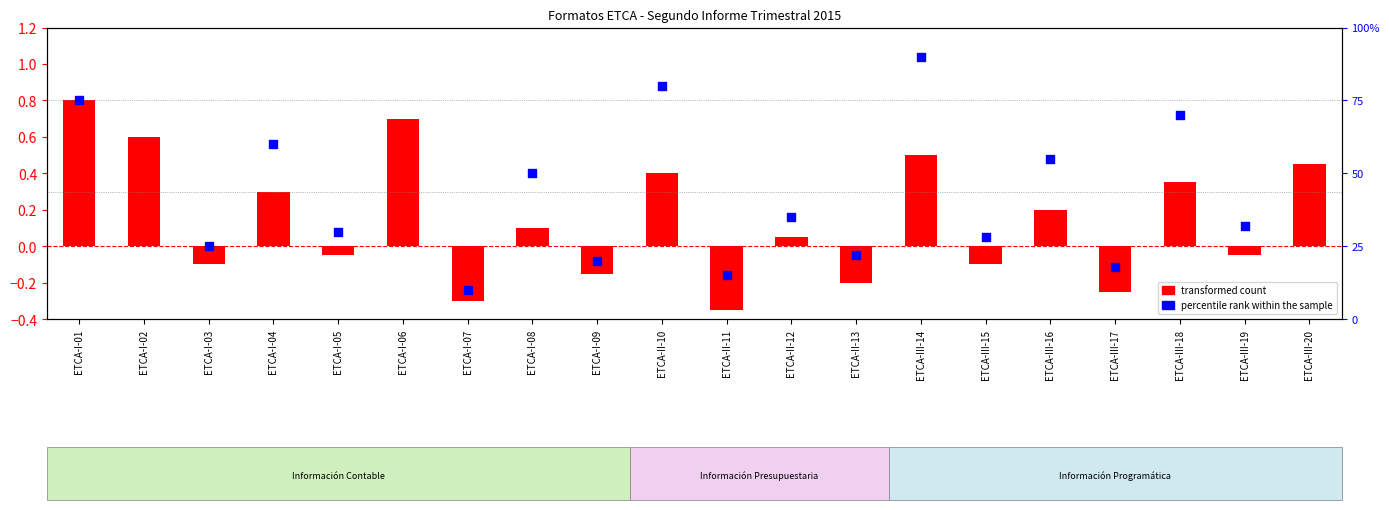

Which series reaches the minimum Y coordinate?

transformed count